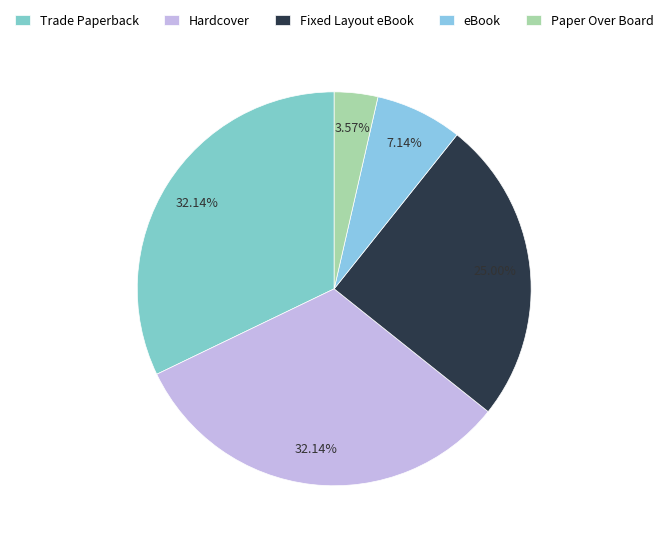

What is the change in value from Fixed Layout eBook to Paper Over Board?

-12